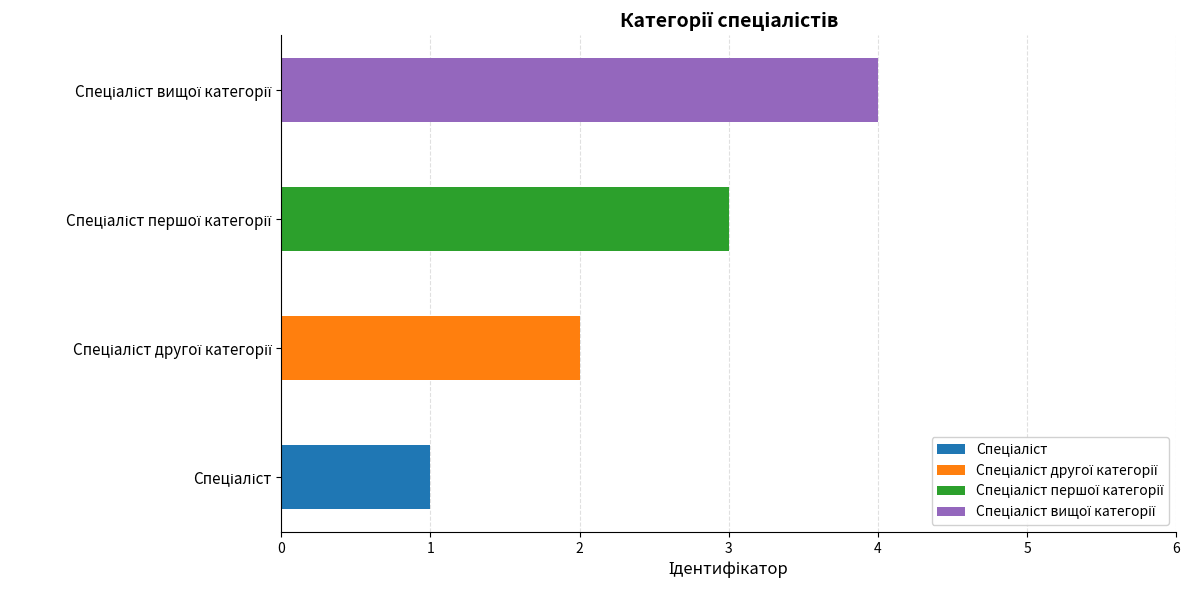

What is the label of the 3rd bar from the left?

Спеціаліст першої категорії